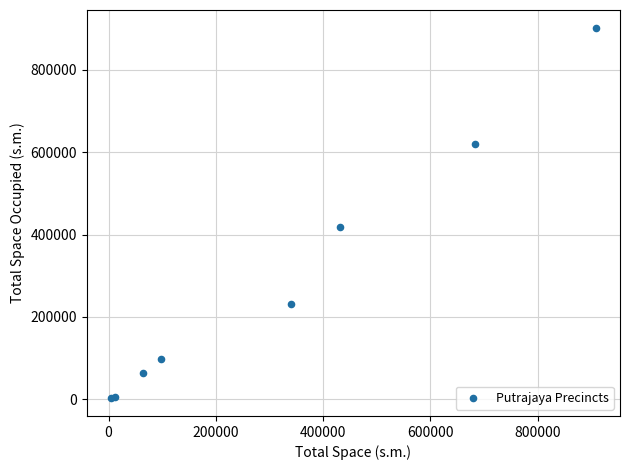

What Y value in the scatter plot is closest to 452292?

418289